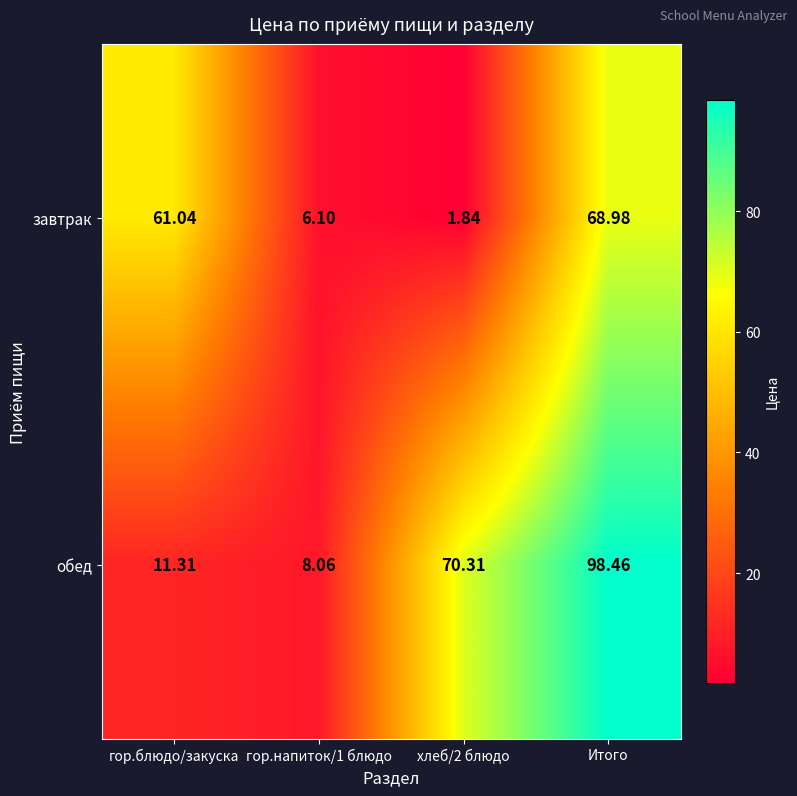

Which label corresponds to the largest value in the chart?

Итого